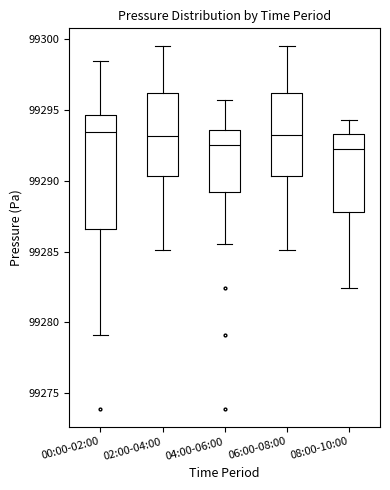

Reading left to right, read every box against the y-axis: the position of its median line, the range the box covers, and the ends of its whiskers. The values are not printed on the chart, so give them approximately, as read against the axis.

00:00-02:00: median 99293.5, box 99286.5 to 99294.5, whiskers 99279.0 to 99298.5
02:00-04:00: median 99293.0, box 99290.5 to 99296.0, whiskers 99285.0 to 99299.5
04:00-06:00: median 99292.5, box 99289.0 to 99293.5, whiskers 99285.5 to 99295.5
06:00-08:00: median 99293.5, box 99290.5 to 99296.0, whiskers 99285.0 to 99299.5
08:00-10:00: median 99292.0, box 99288.0 to 99293.5, whiskers 99282.5 to 99294.5